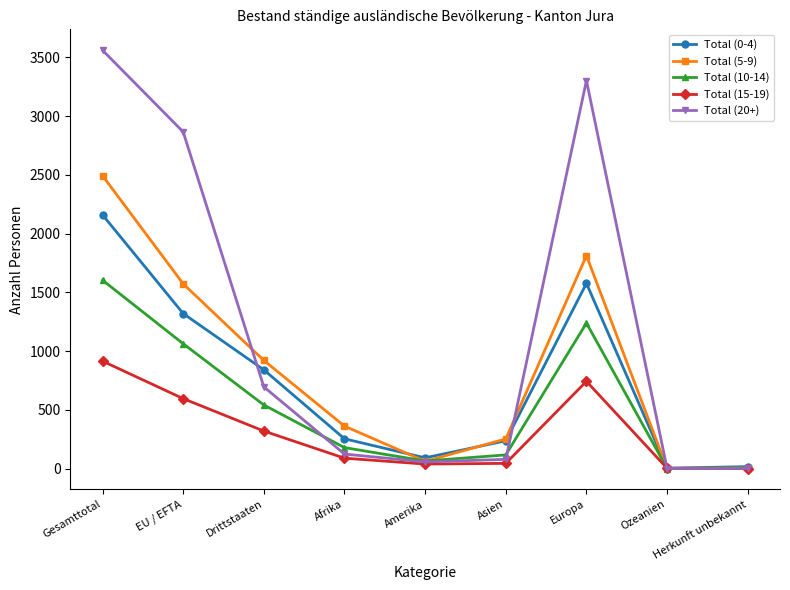

Which category has the highest value across all series?

Gesamttotal